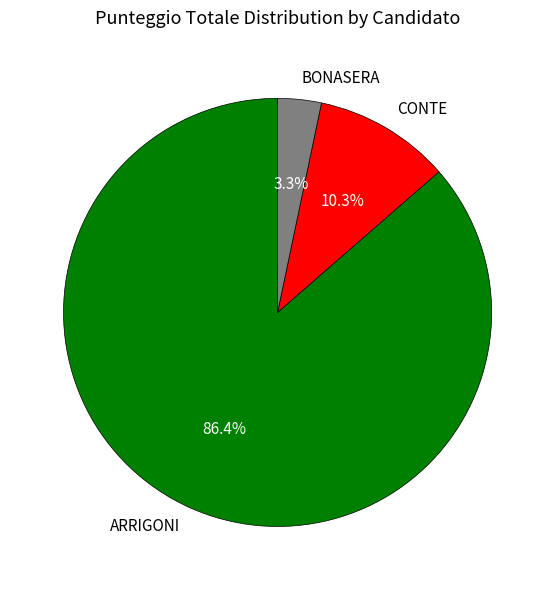

Is there any slice that represents more than half of the pie?

Yes